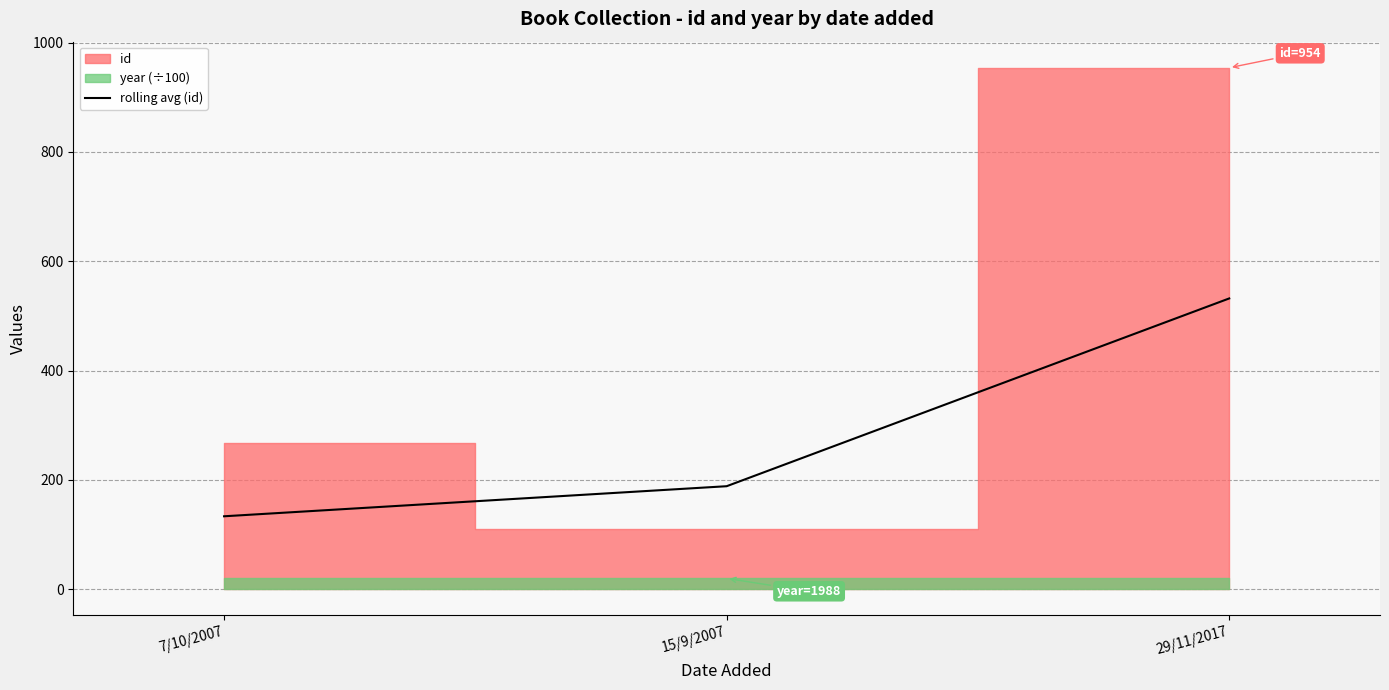

What position from the right is 7/10/2007?

3